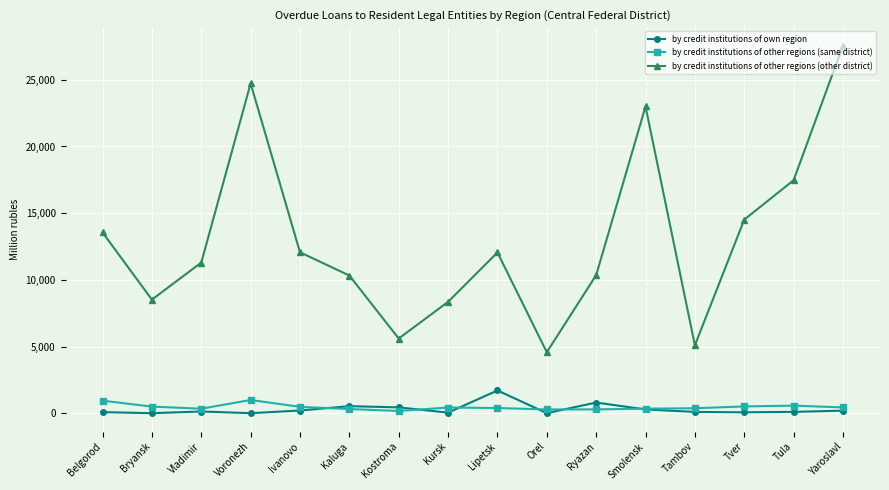

Is the value of by credit institutions of other regions (other district) at Vladimir greater than the value of by credit institutions of other regions (same district) at Kursk?

Yes